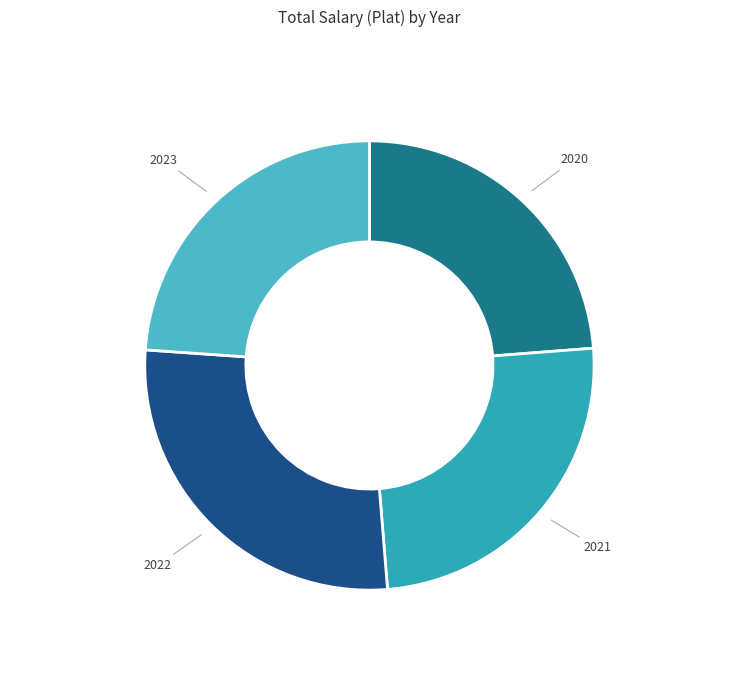

Between 2020 and 2021, which is larger?

2021